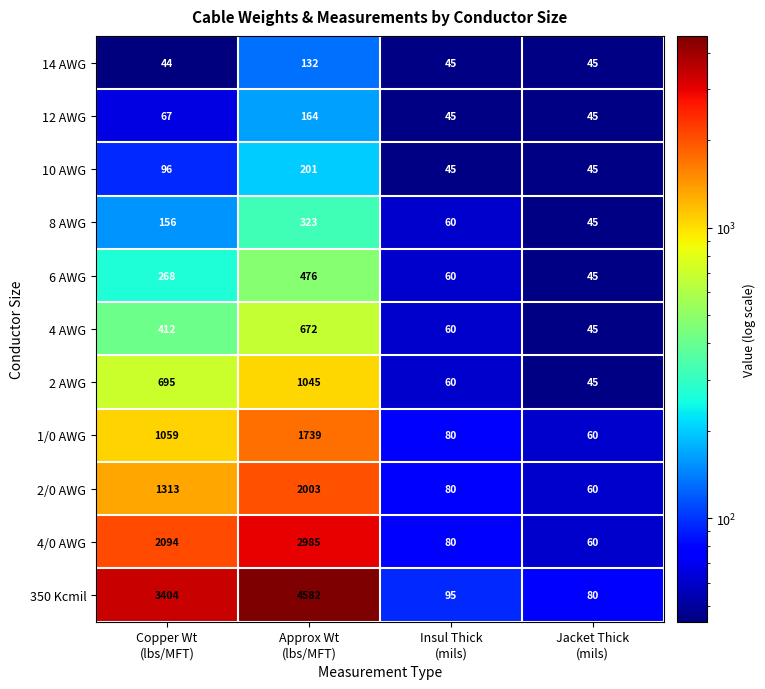

How many data points does each series have?

4